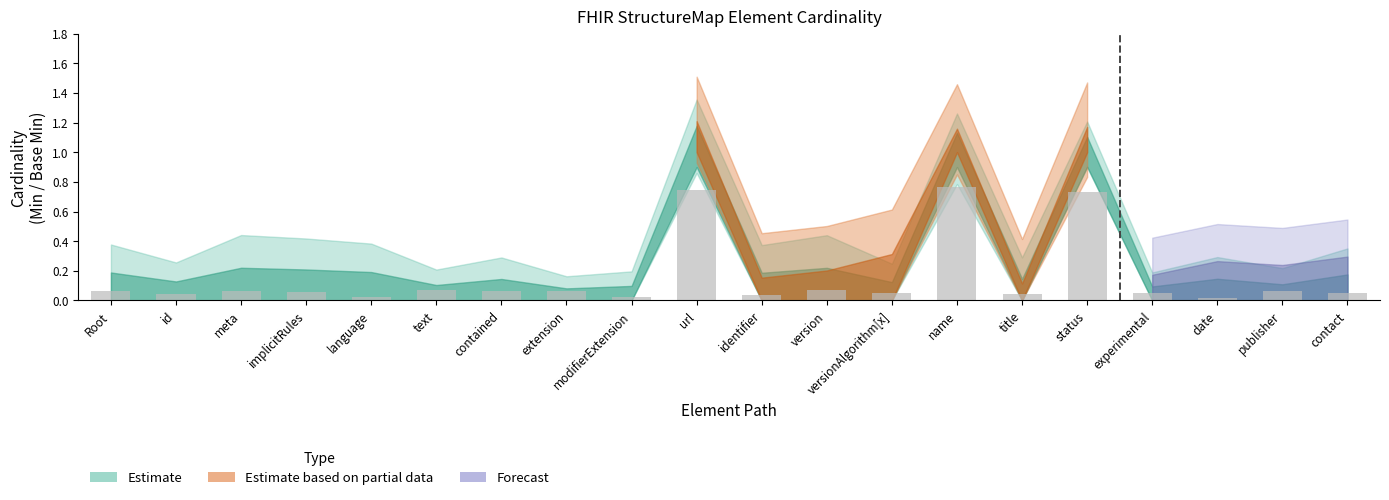

What position from the left is version?

12